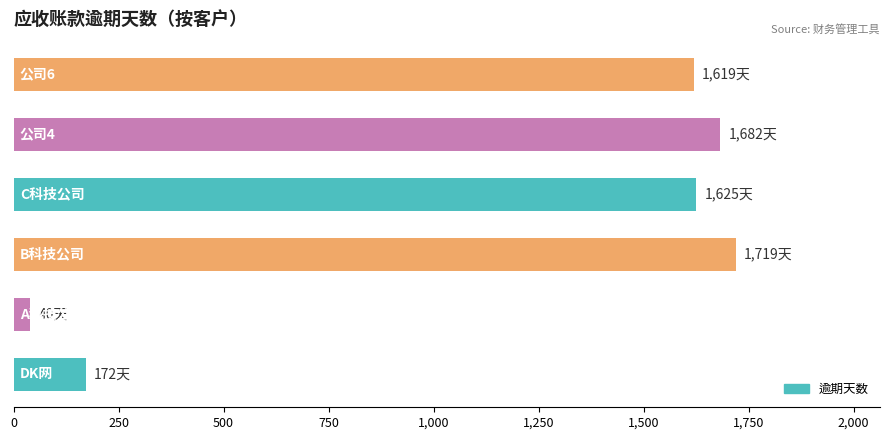

What is the difference between the maximum and minimum values?

1679